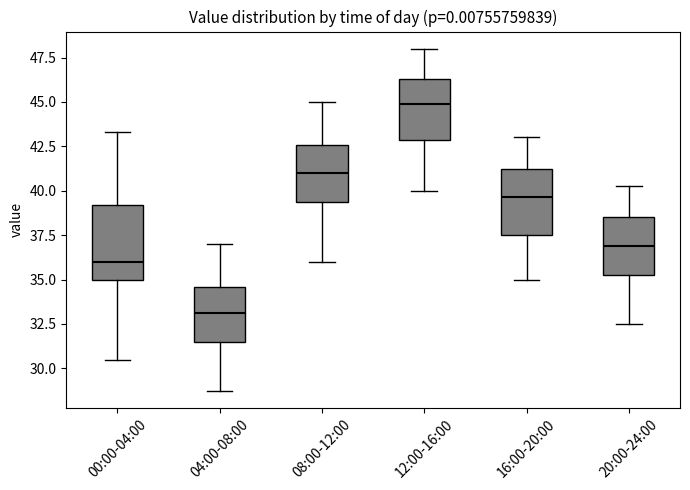

Where does the upper whisker of the box for 16:00-20:00 end on the y-axis? The values are not printed on the chart, so give them approximately, as read against the axis.

43.0